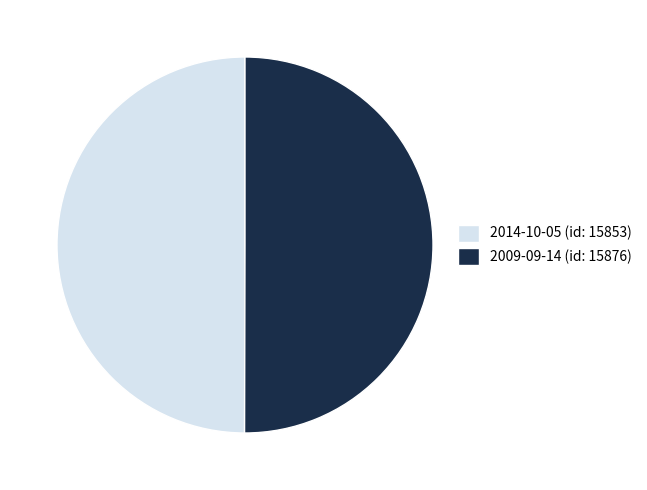

What is the ratio of the value at 2009-09-14 (id: 15876) to the value at 2014-10-05 (id: 15853)?

1.0